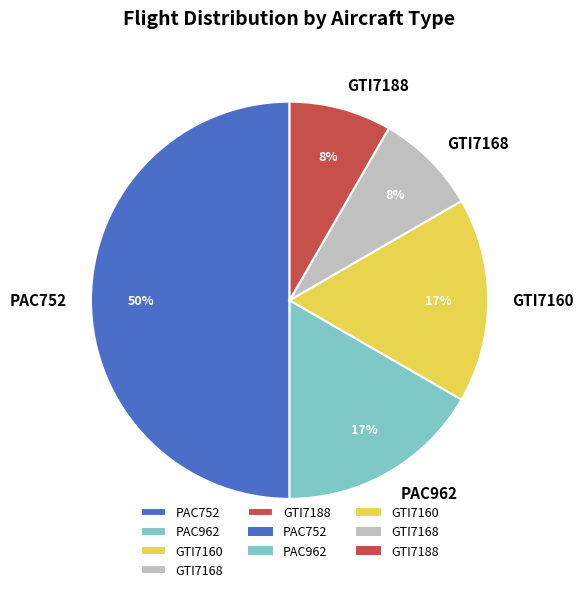

Which category has the biggest portion of the pie?

PAC752